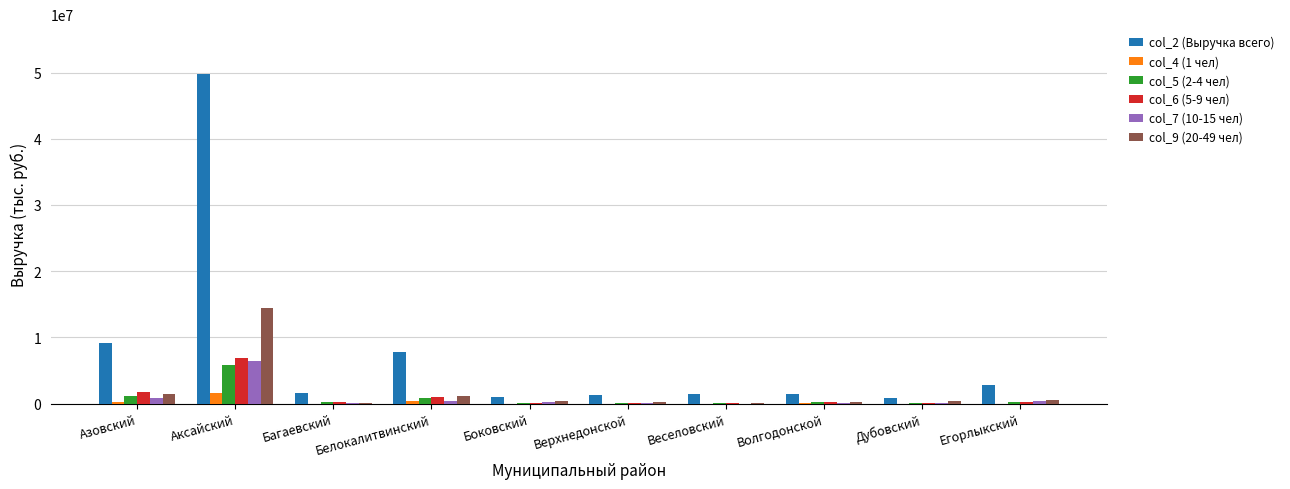

True or false: col_2 (Выручка всего) has a value of 3770370.2 at Белокалитвинский.

False